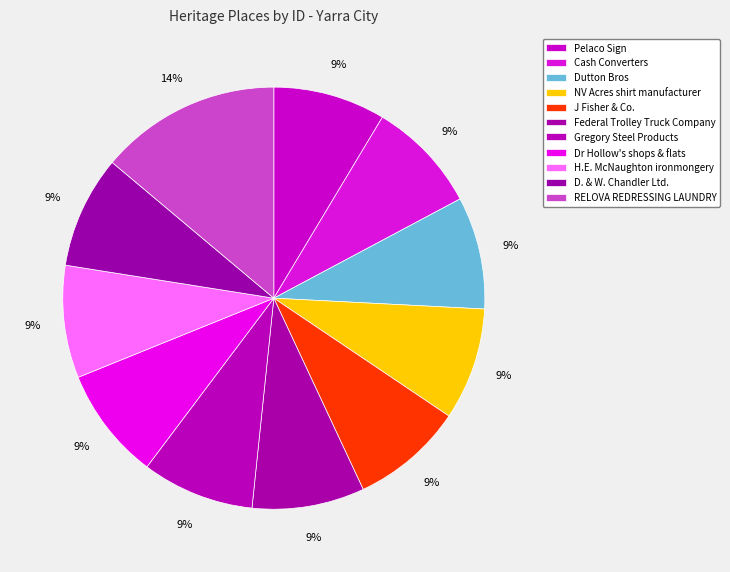

True or false: J Fisher & Co. accounts for 1% of the total.

False